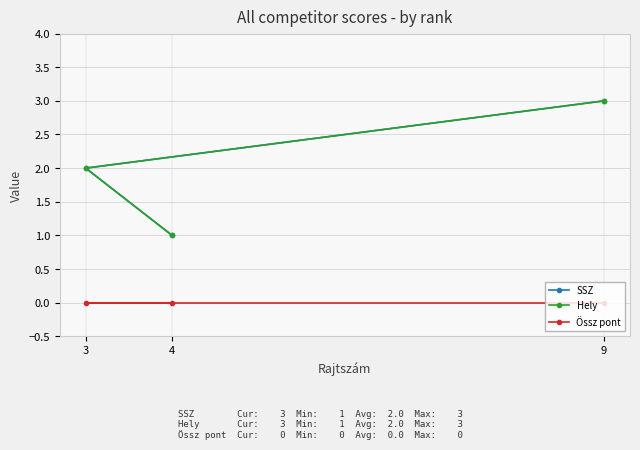

How many SSZ values are between 1 and 3?

3